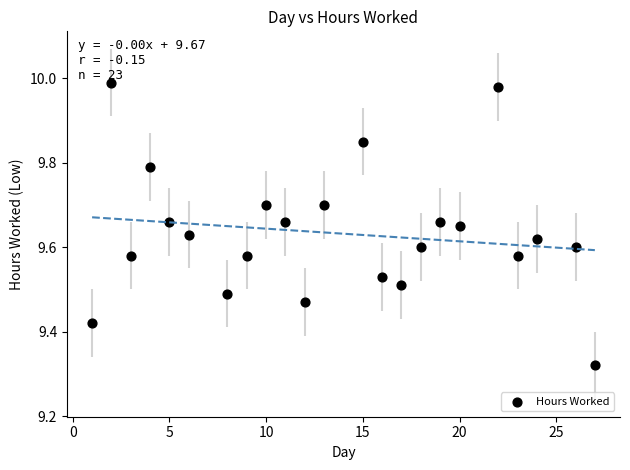

What is the range of X values (max minus min)?

26.0